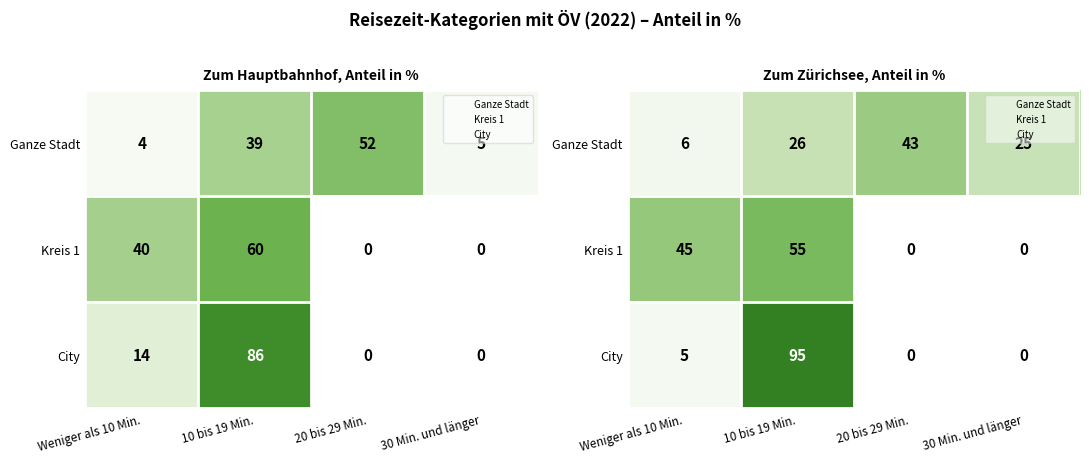

The value of Ganze Stadt at 30 Min. und länger is 25. True or false?

True